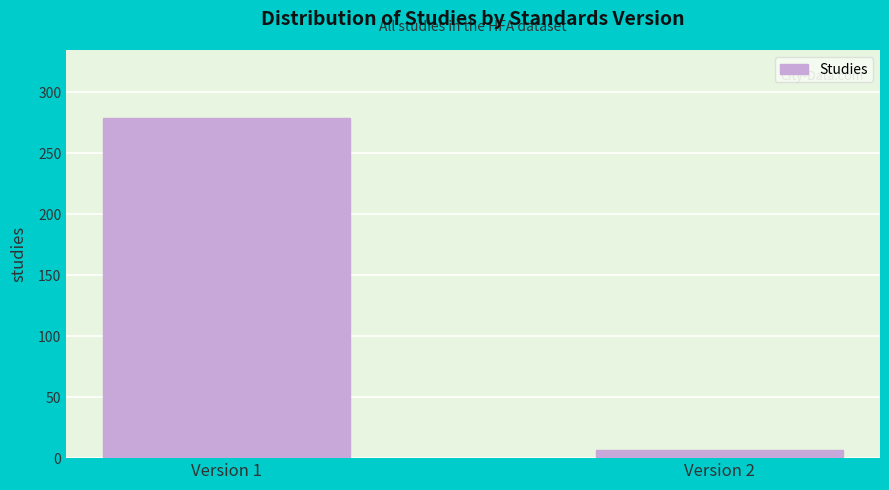

Reading left to right, list all the values displayed in this chart.

Version 1=279	Version 2=7